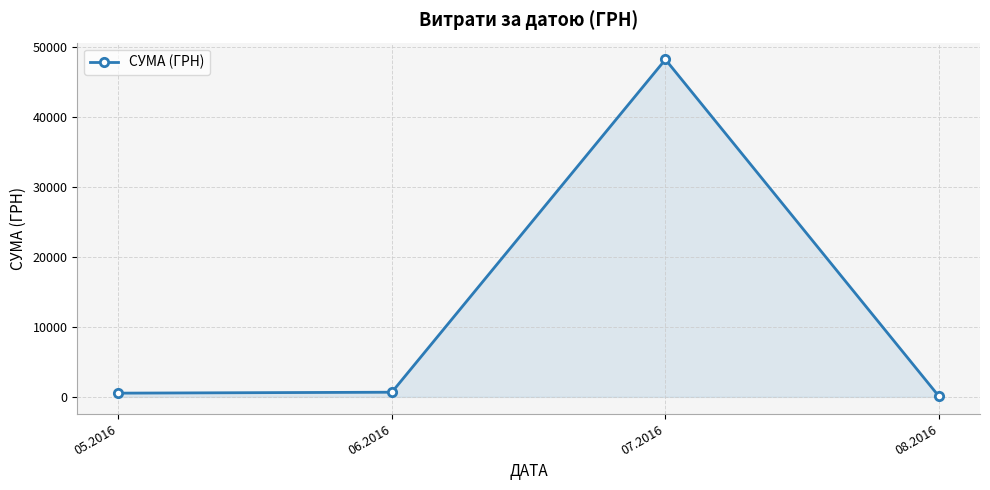

How many lines are shown in the chart?

1